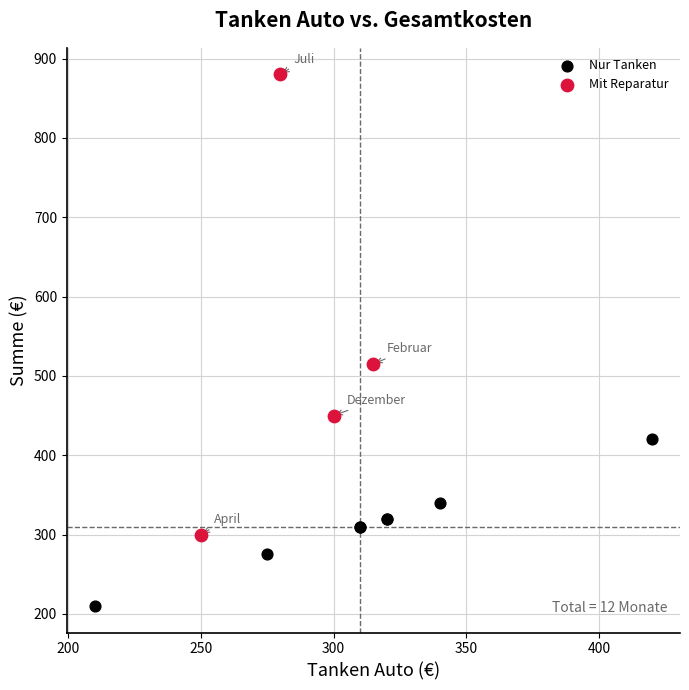

Which series contains the highest Y value?

Mit Reparatur